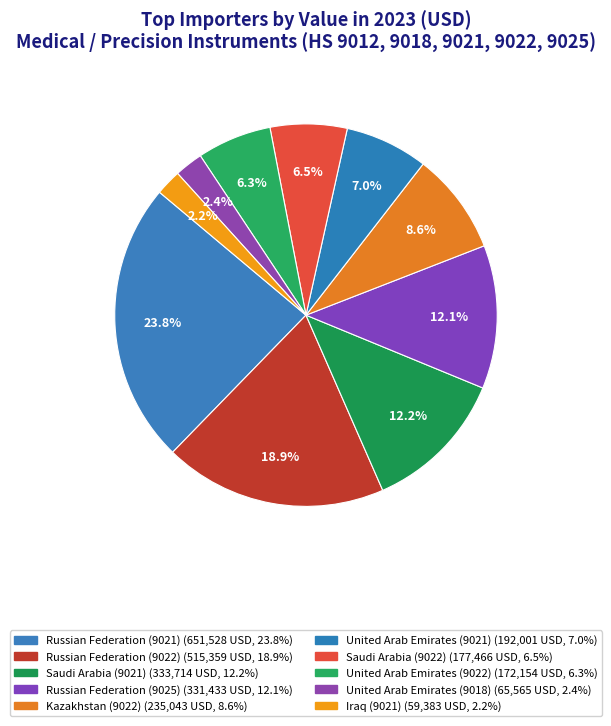

How many segments does this pie chart have?

10